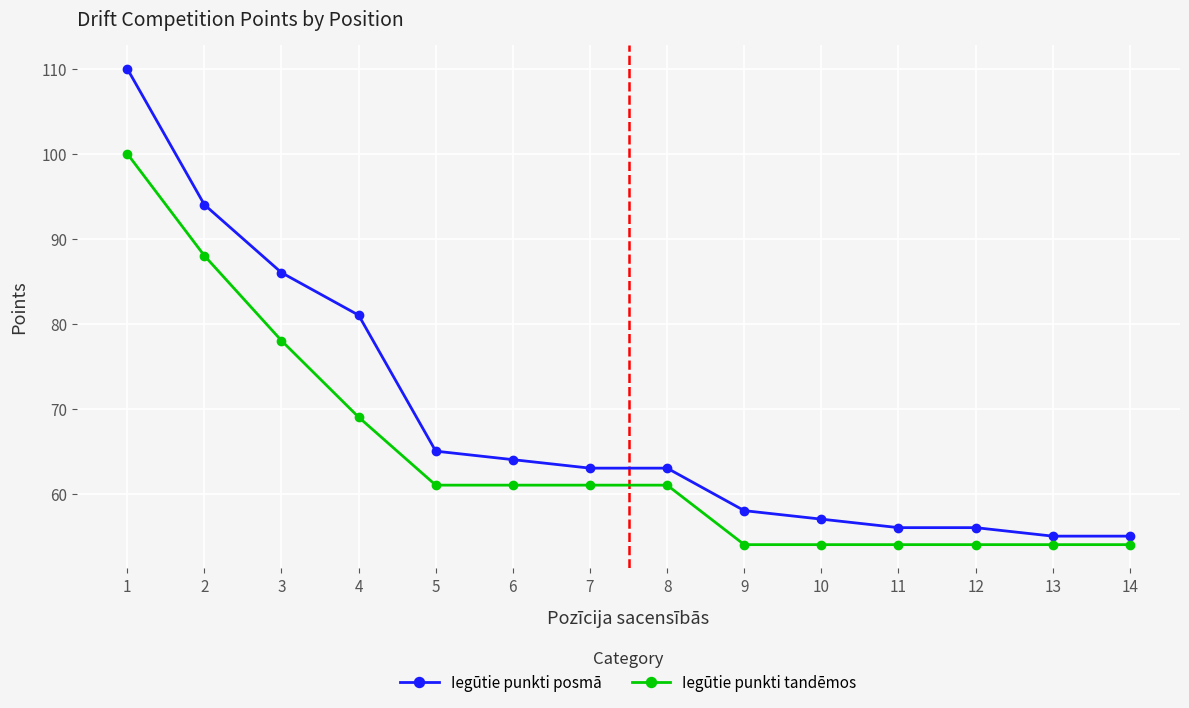

How many categories are shown in the chart?

14